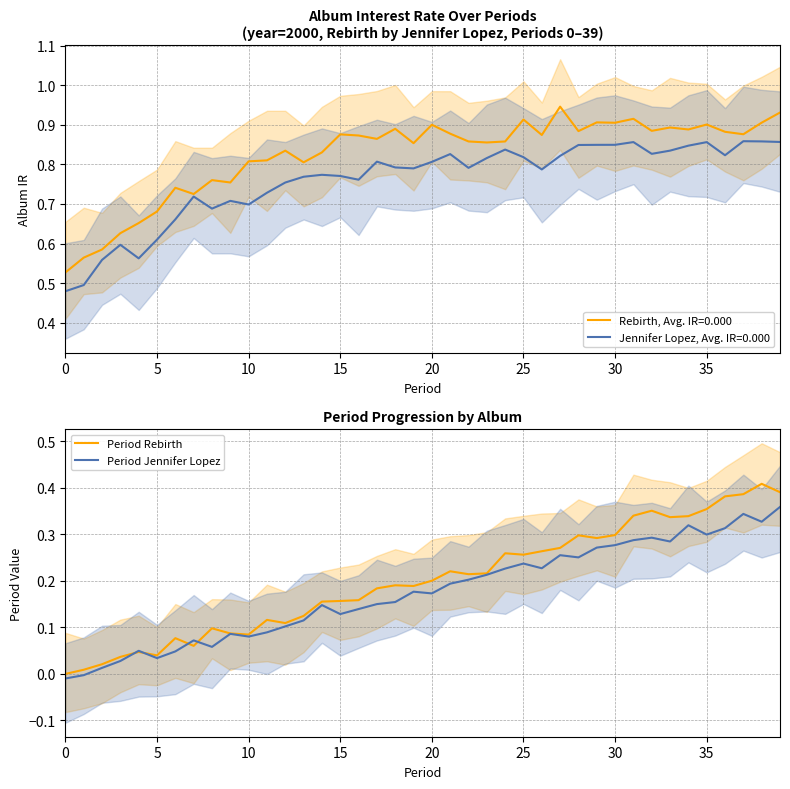

Is it true that Period Rebirth equals 0.0 at 5?

True